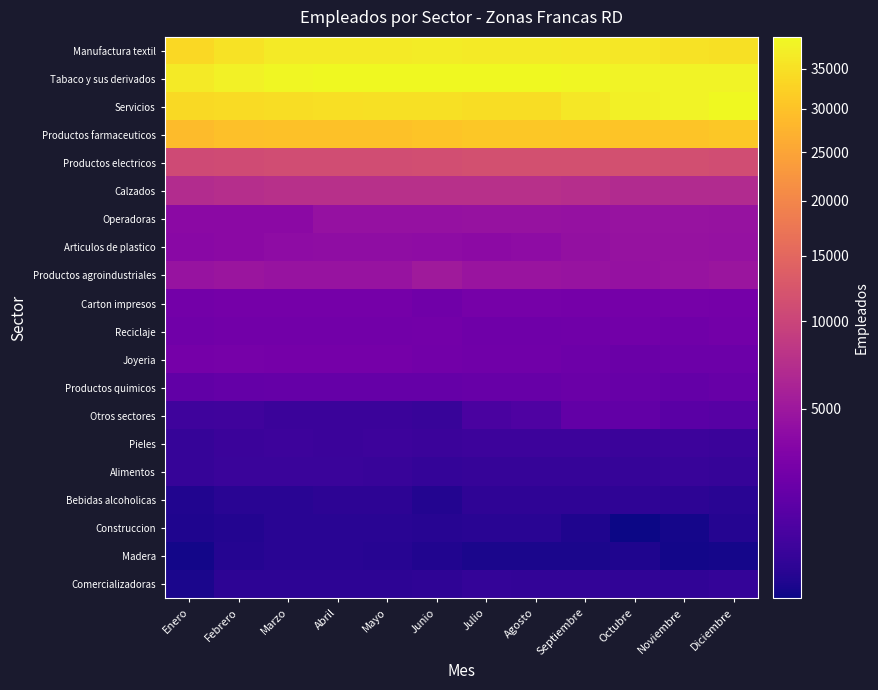

Between Diciembre and Agosto, which is larger?

Agosto